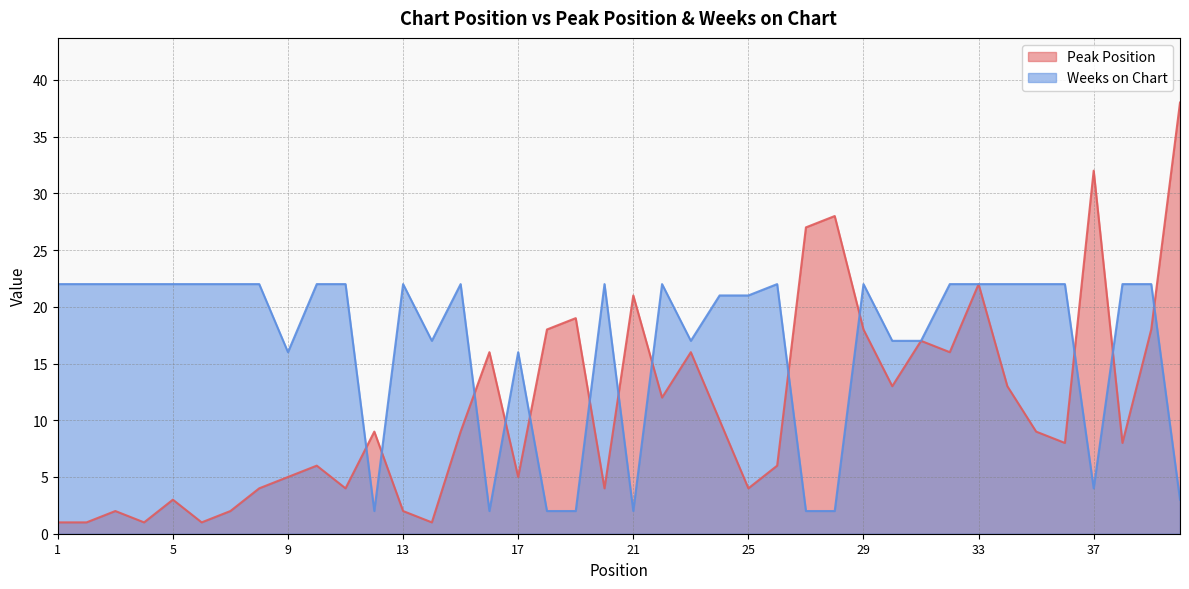

What is the value of the Peak Position point at the 15th from the left?

9